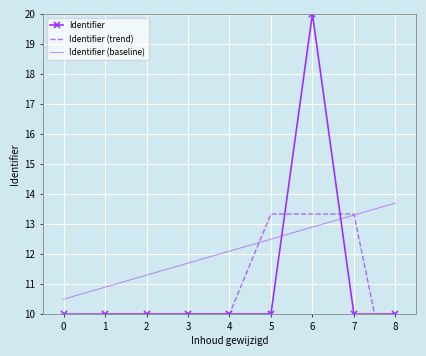

What is the difference between the highest and lowest values at 5?

3.3